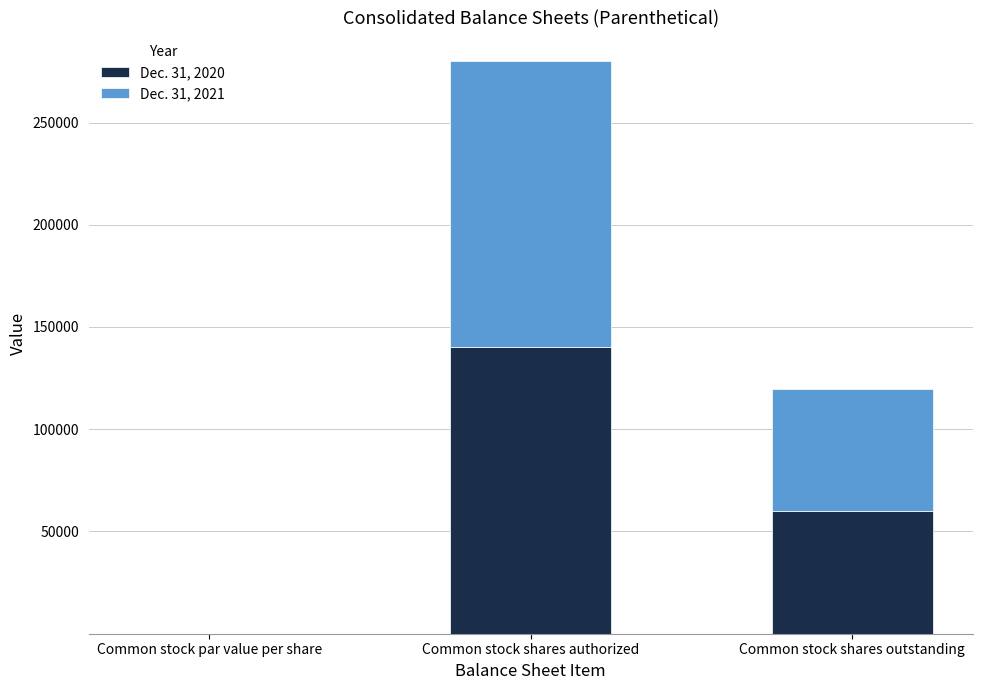

At which label does Dec. 31, 2020 reach its peak?

Common stock shares authorized